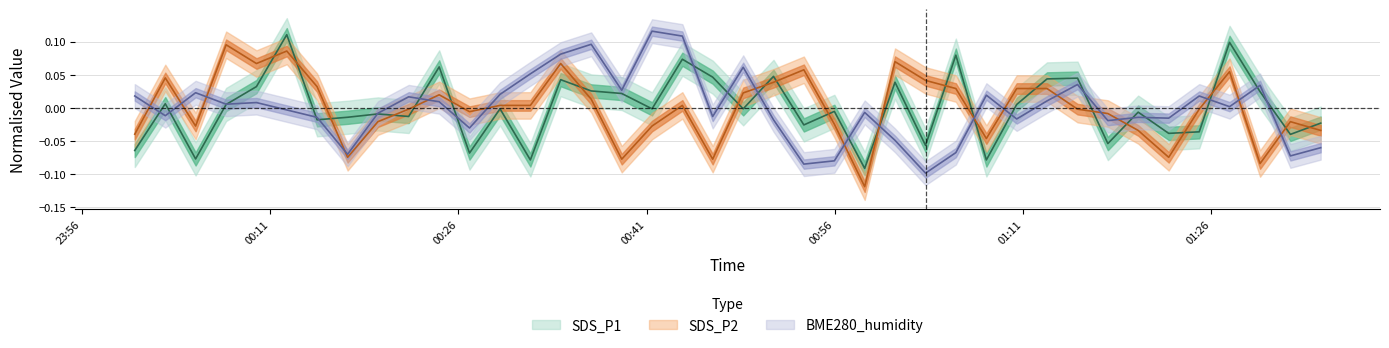

Where does the BME280_humidity series first go above 0?

2022/03/05 00:00:12